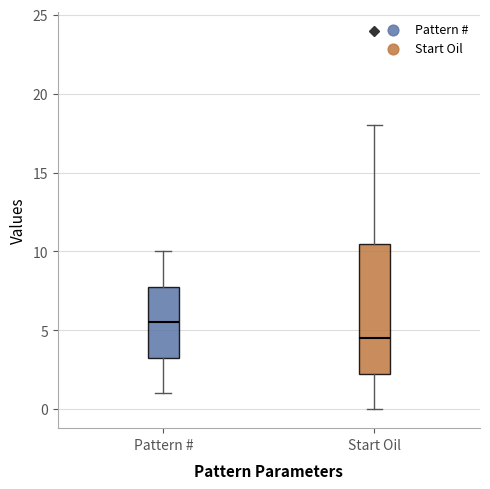

Comparing the boxes themselves (not the whiskers), which one is the tallest?

Start Oil